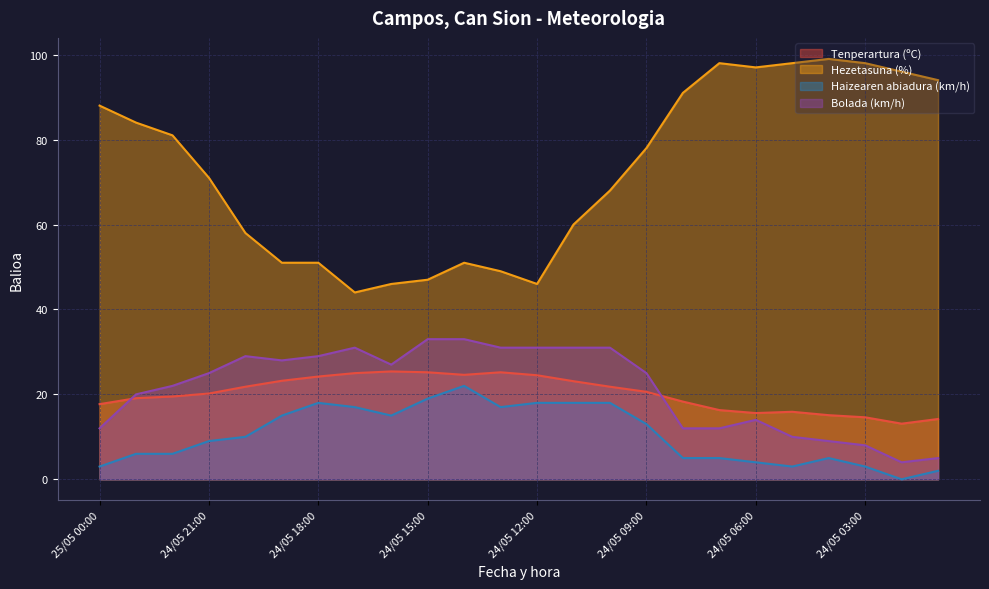

What is the label of the 5th point from the left?

24/05 20:00